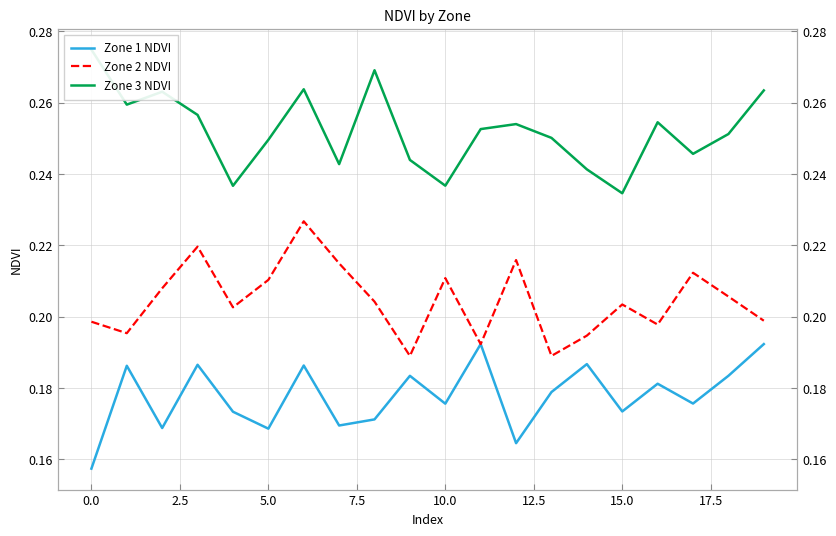

Rank the series by their average value, from highest to lowest.

Zone 3 NDVI, Zone 2 NDVI, Zone 1 NDVI